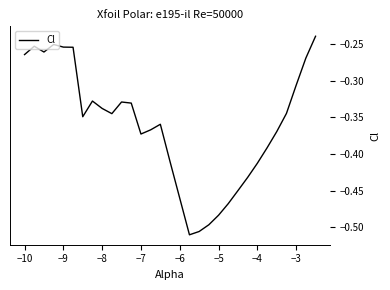

What is the difference between the maximum and minimum values?

0.3